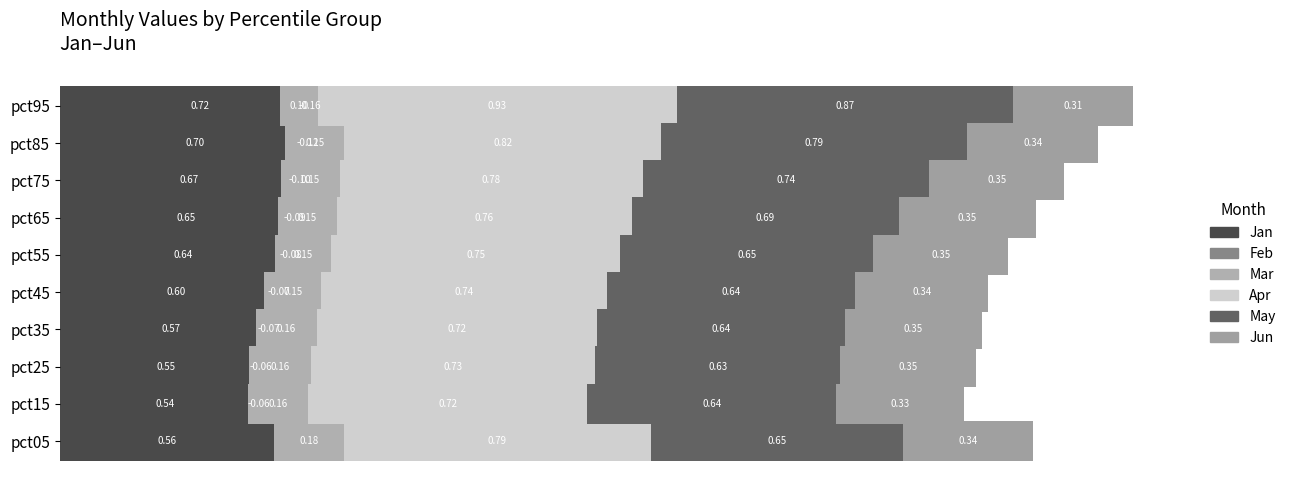

Which series has the largest total across all categories?

Apr